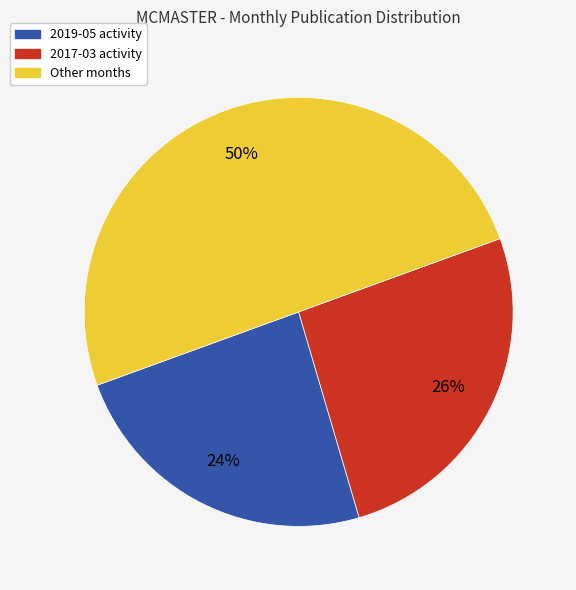

To the nearest percent, what is the difference between the largest and smallest slice percentages?

26%